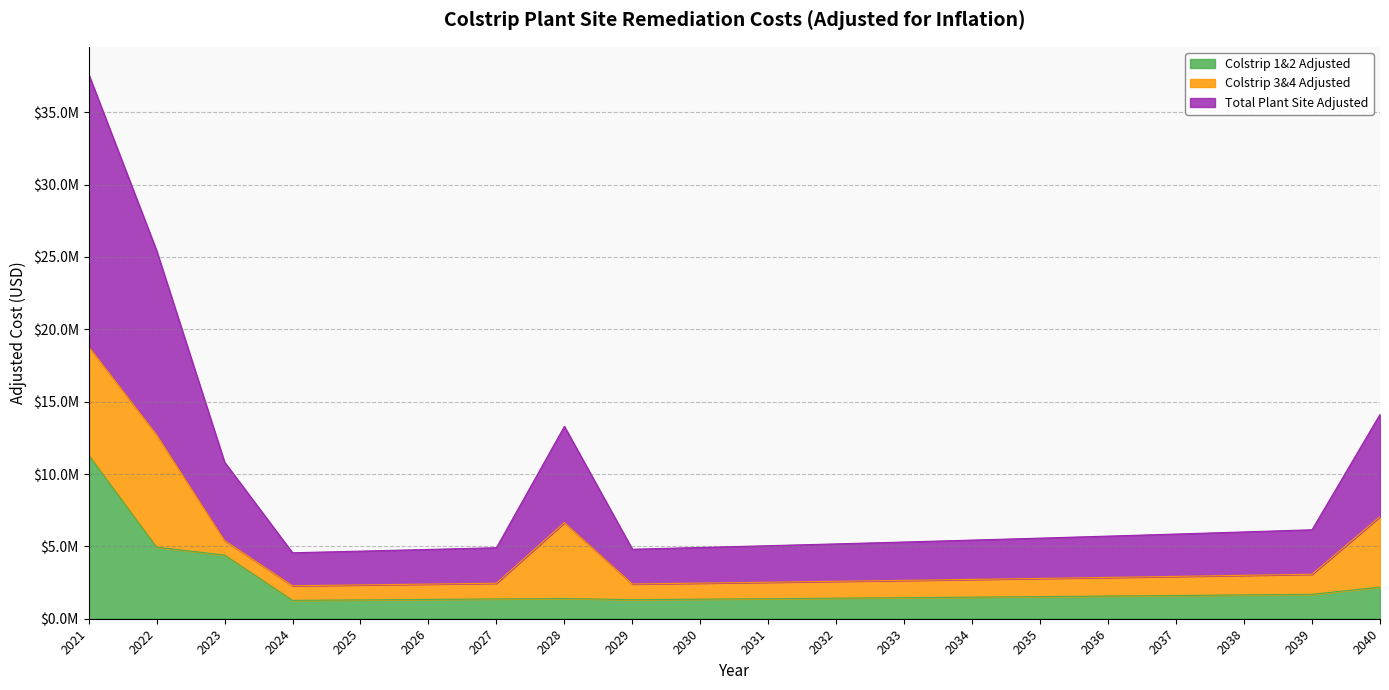

Does the chart have visible grid lines?

Yes